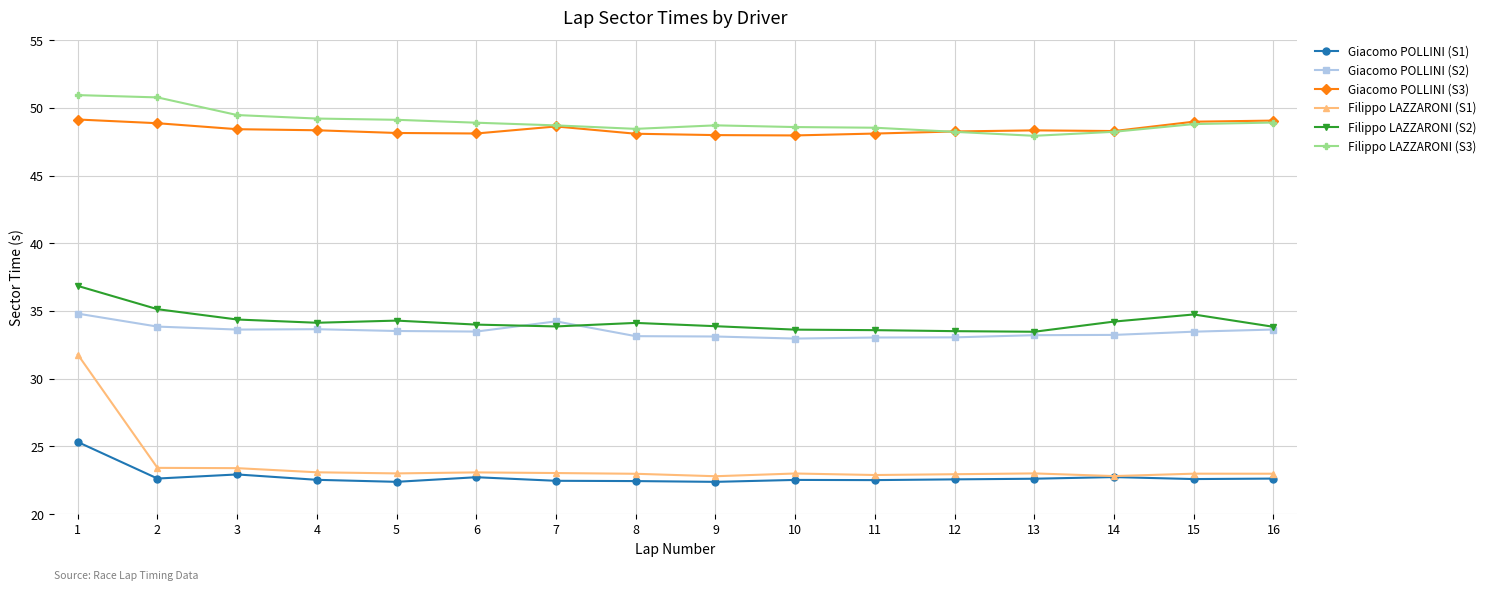

How many categories are shown in the chart?

16